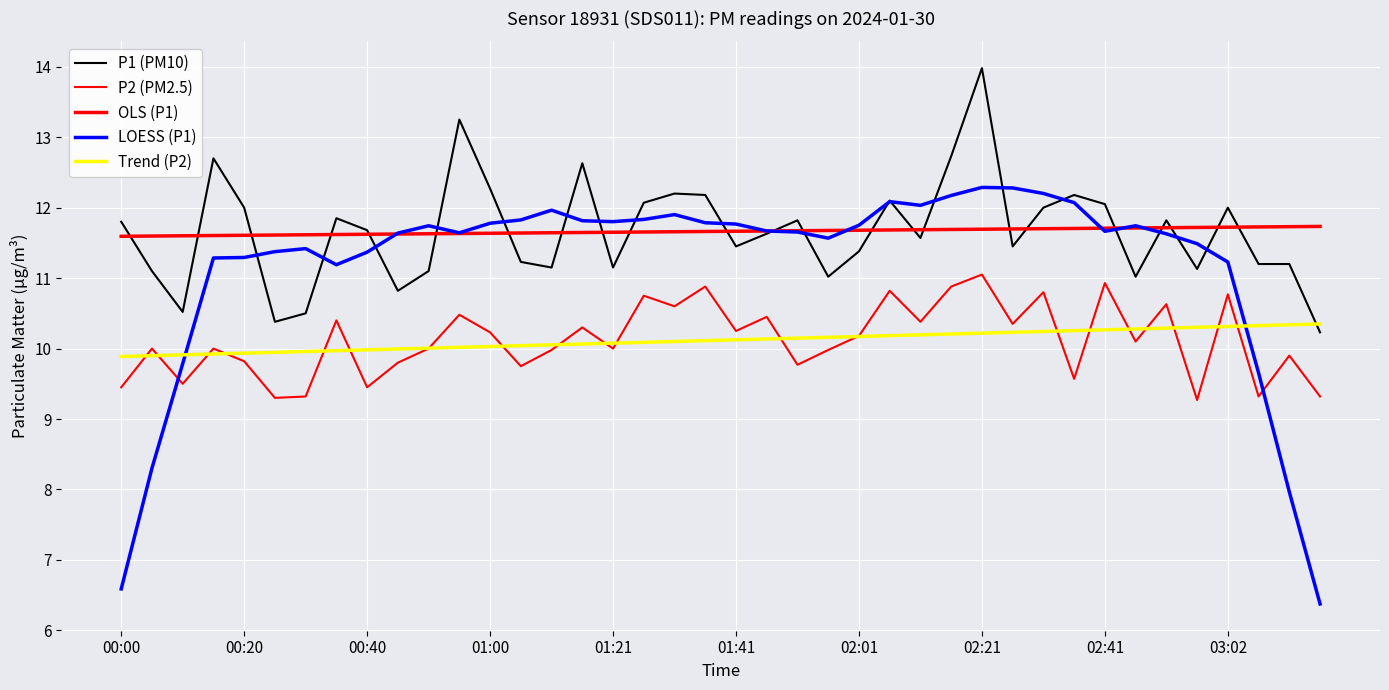

At which label is OLS (P1) closest to 11?

00:00